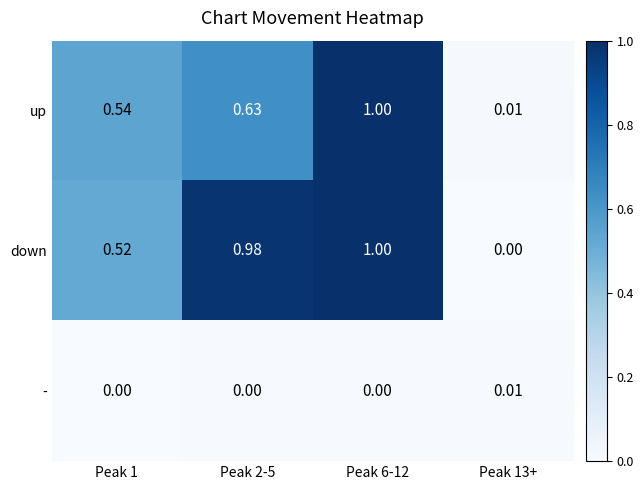

Which series has the largest range (max minus min)?

down